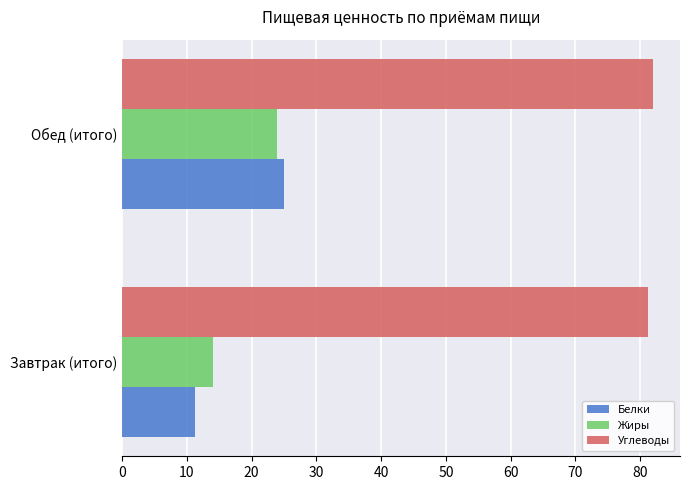

At which label is Белки closest to 18?

Завтрак (итого)